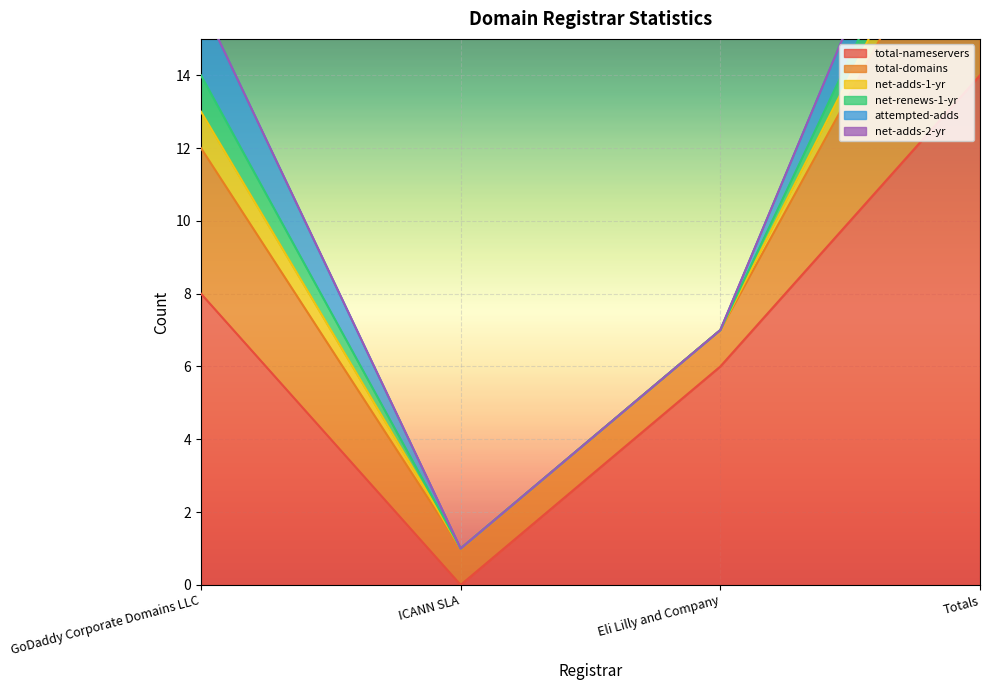

True or false: net-renews-1-yr and net-adds-2-yr cross at least once.

False